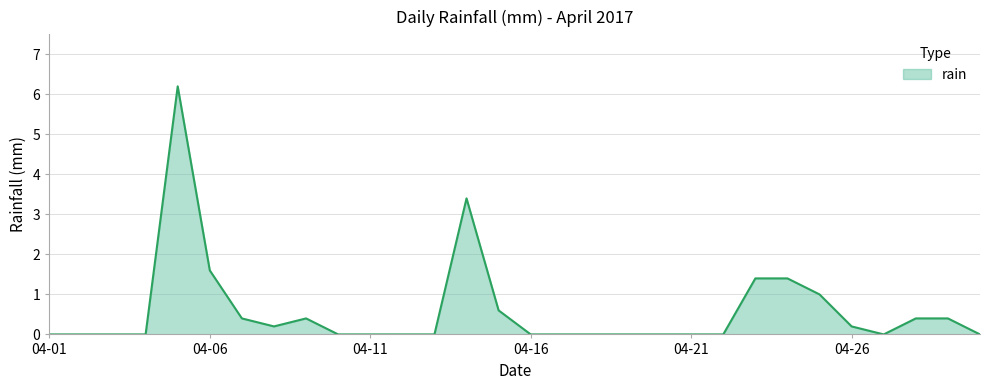

How many categories are shown in the chart?

30